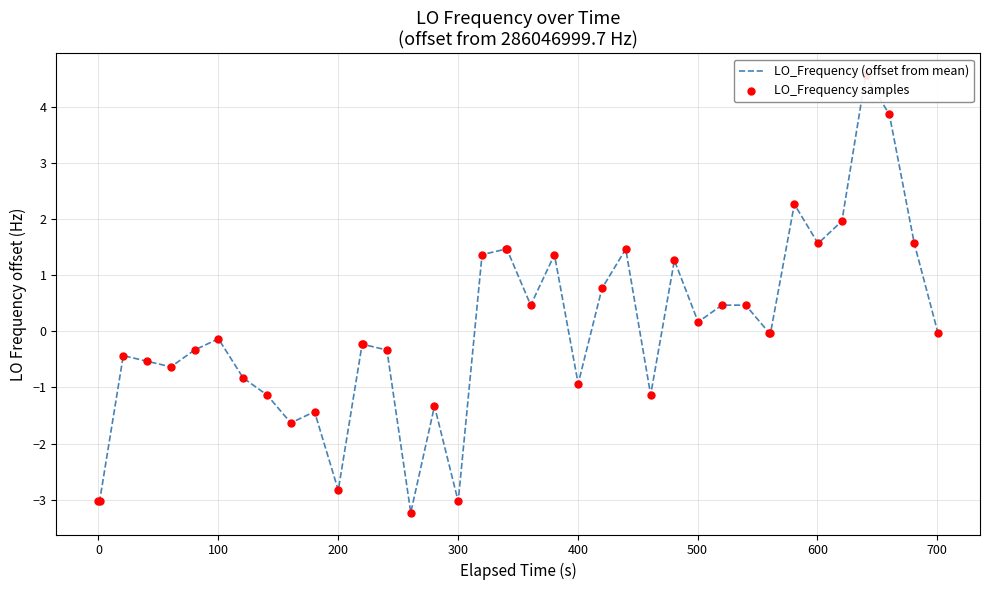

Is the value of LO_Frequency samples at 300 greater than the value of LO_Frequency (offset from mean) at 0?

Yes